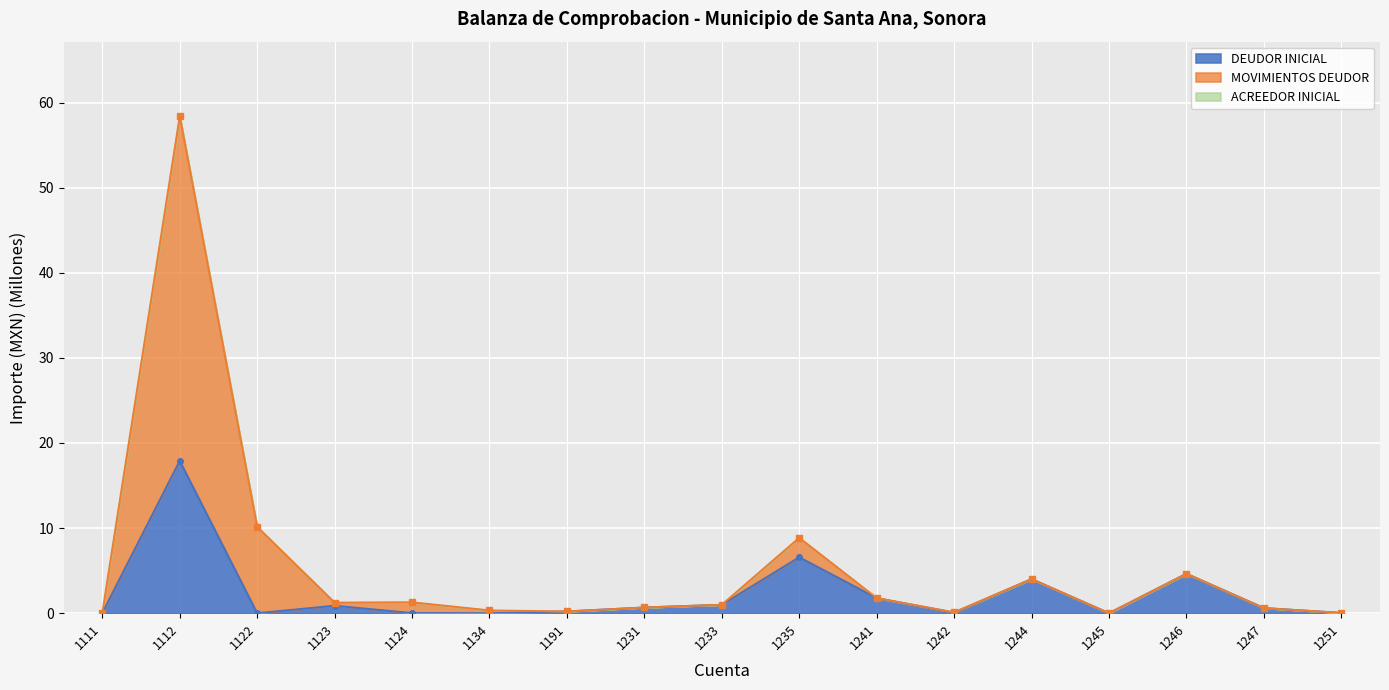

True or false: MOVIMIENTOS_DEUDOR has more than 2 points higher than both neighbors.

True